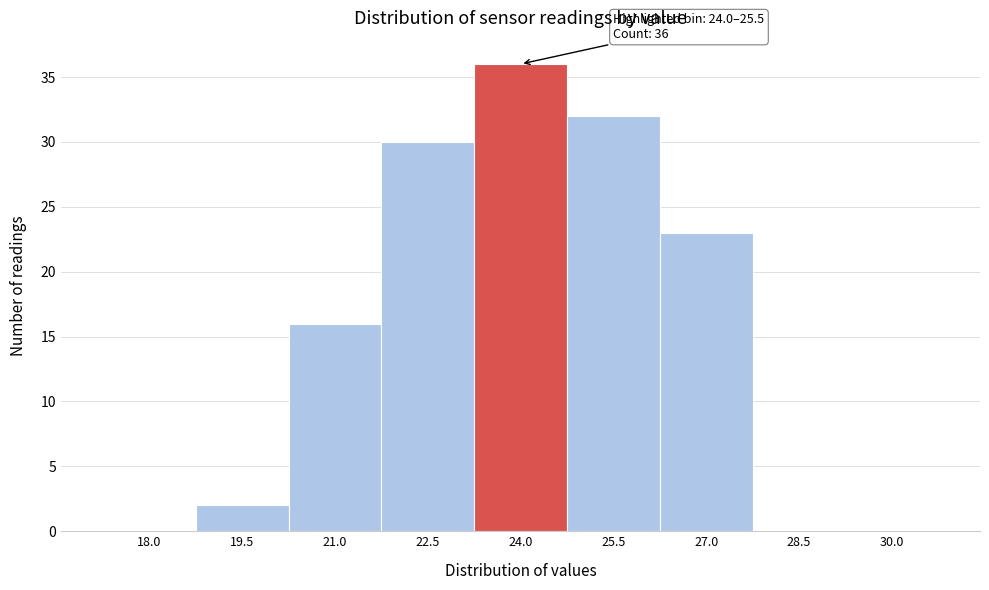

What is the maximum value shown in the chart?

36